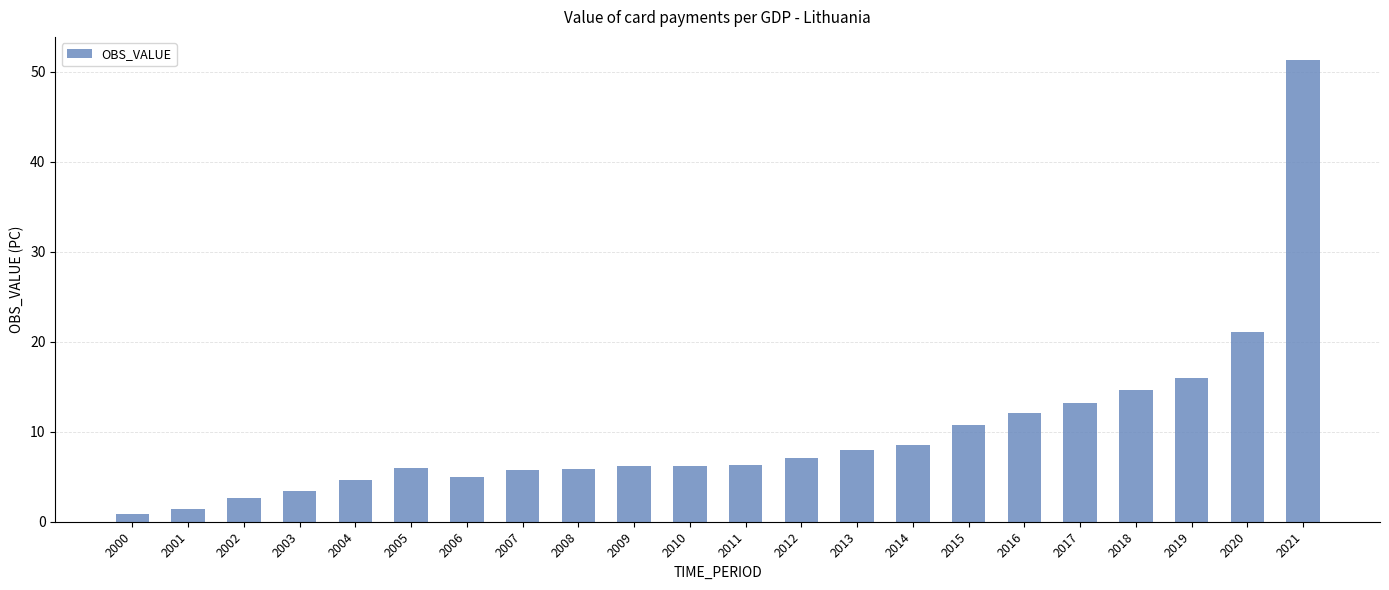

Is it true that the value at 2016 is 12.0?

True